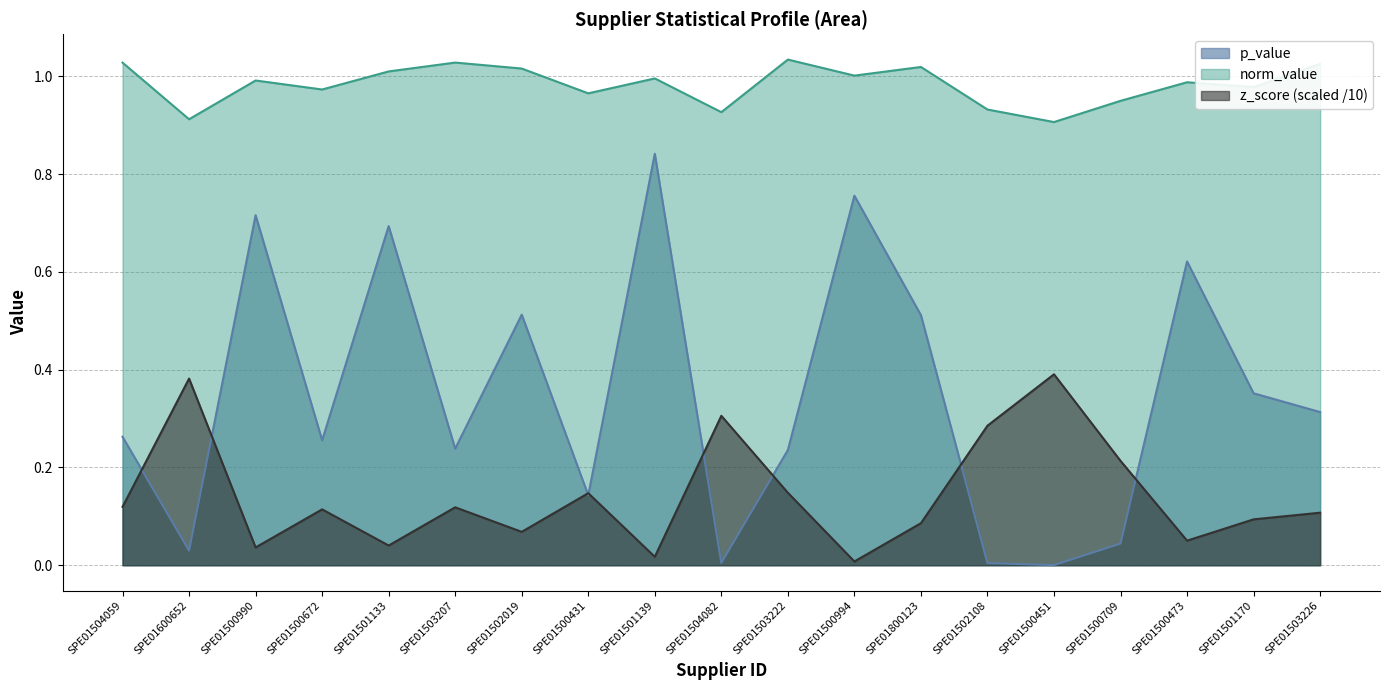

What is the label of the 13th point from the left?

SPE01800123